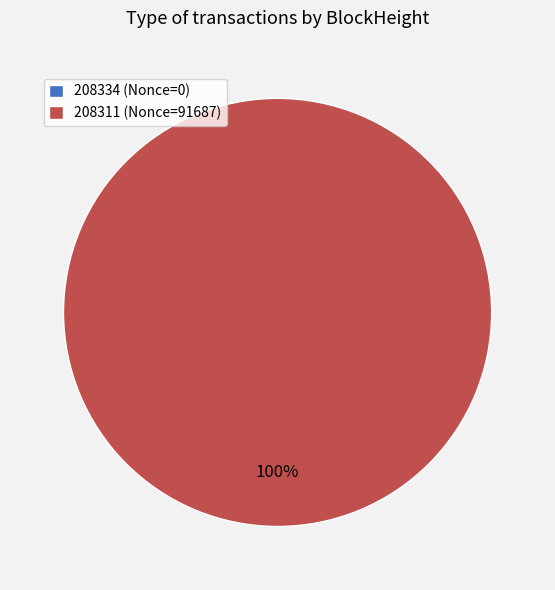

Which category has the smallest portion of the pie?

208334